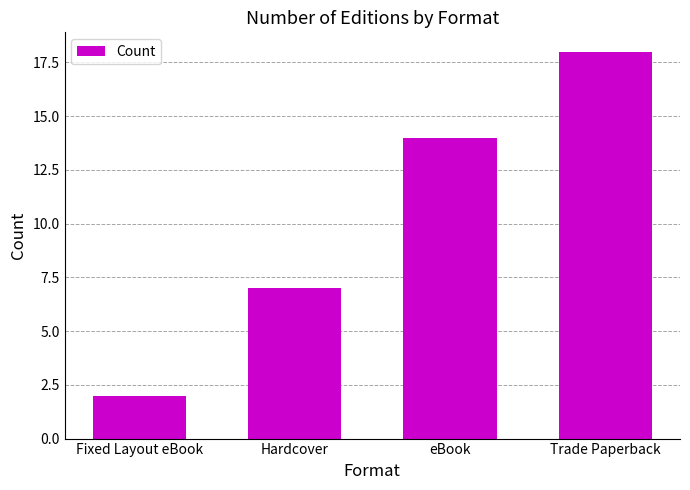

Approximately how many times larger is the value at Hardcover compared to Fixed Layout eBook?

3.5